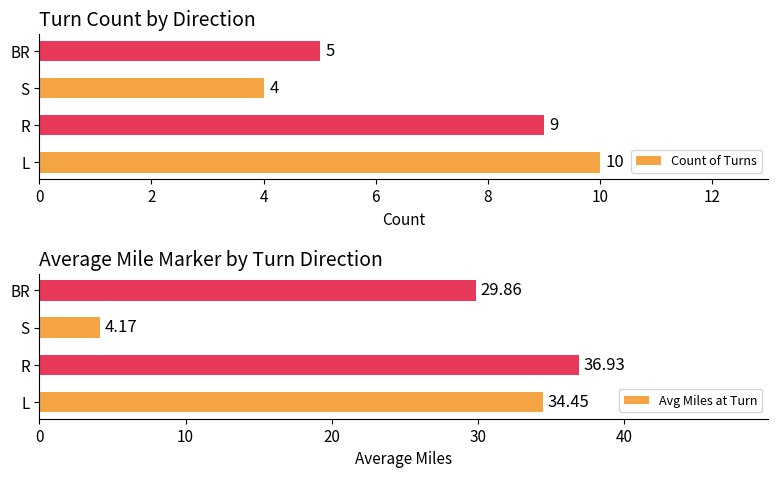

True or false: Count of Turns has a value of 5 at BR.

True